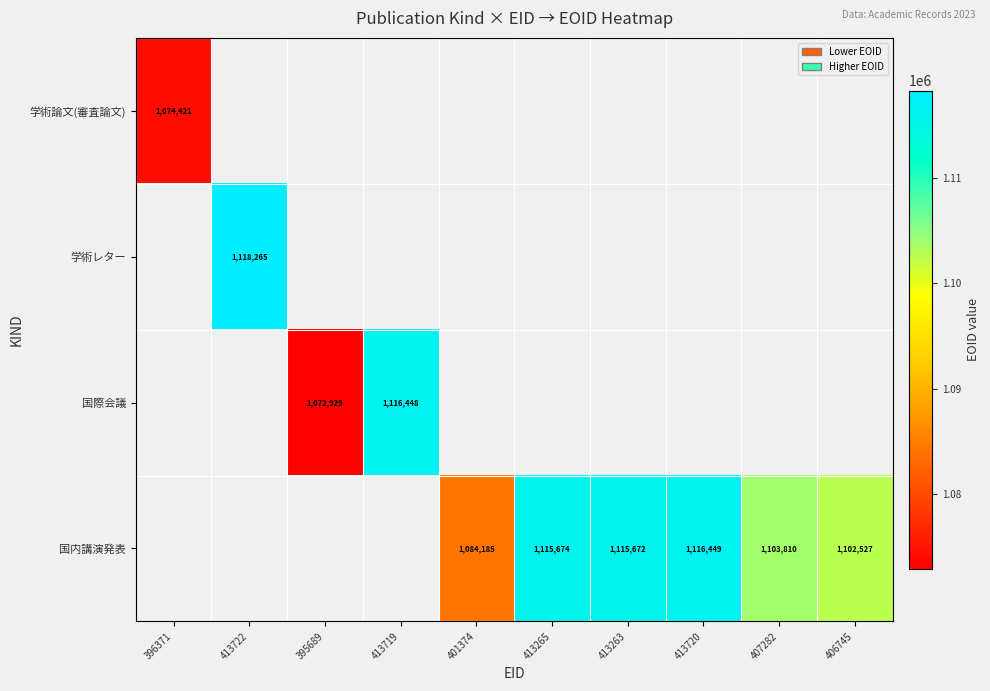

The 国内講演発表 series shows 1115672 at 413263. True or false?

True